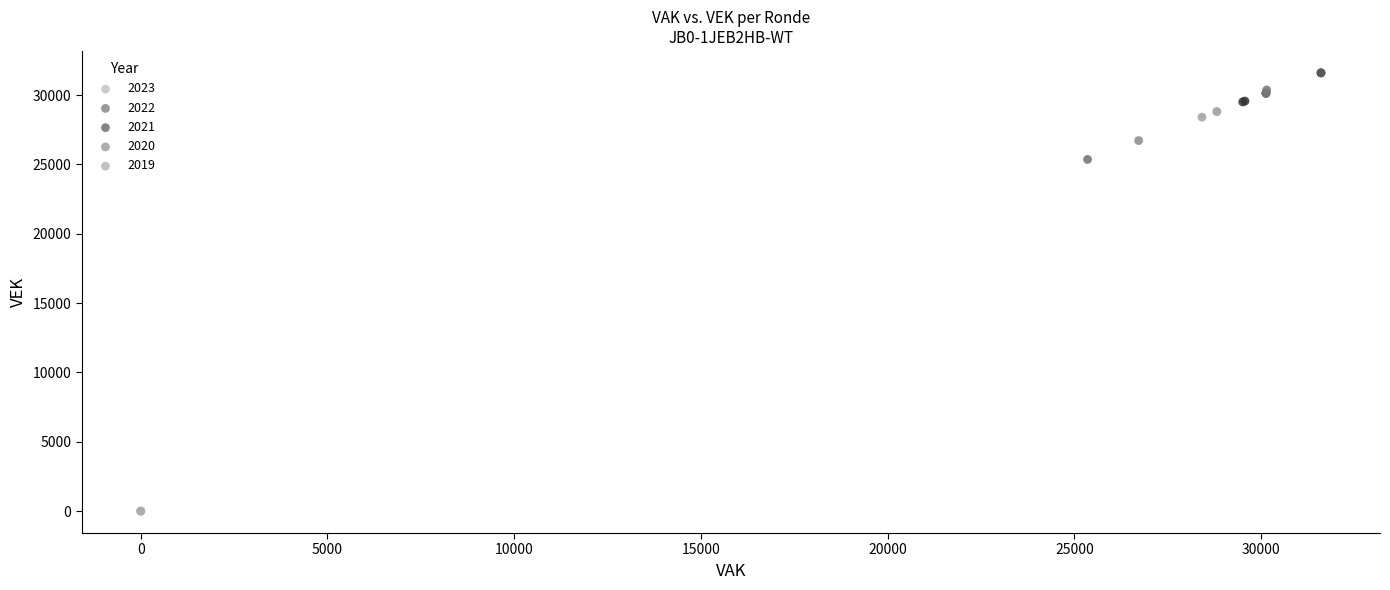

Which series reaches the minimum Y coordinate?

2023